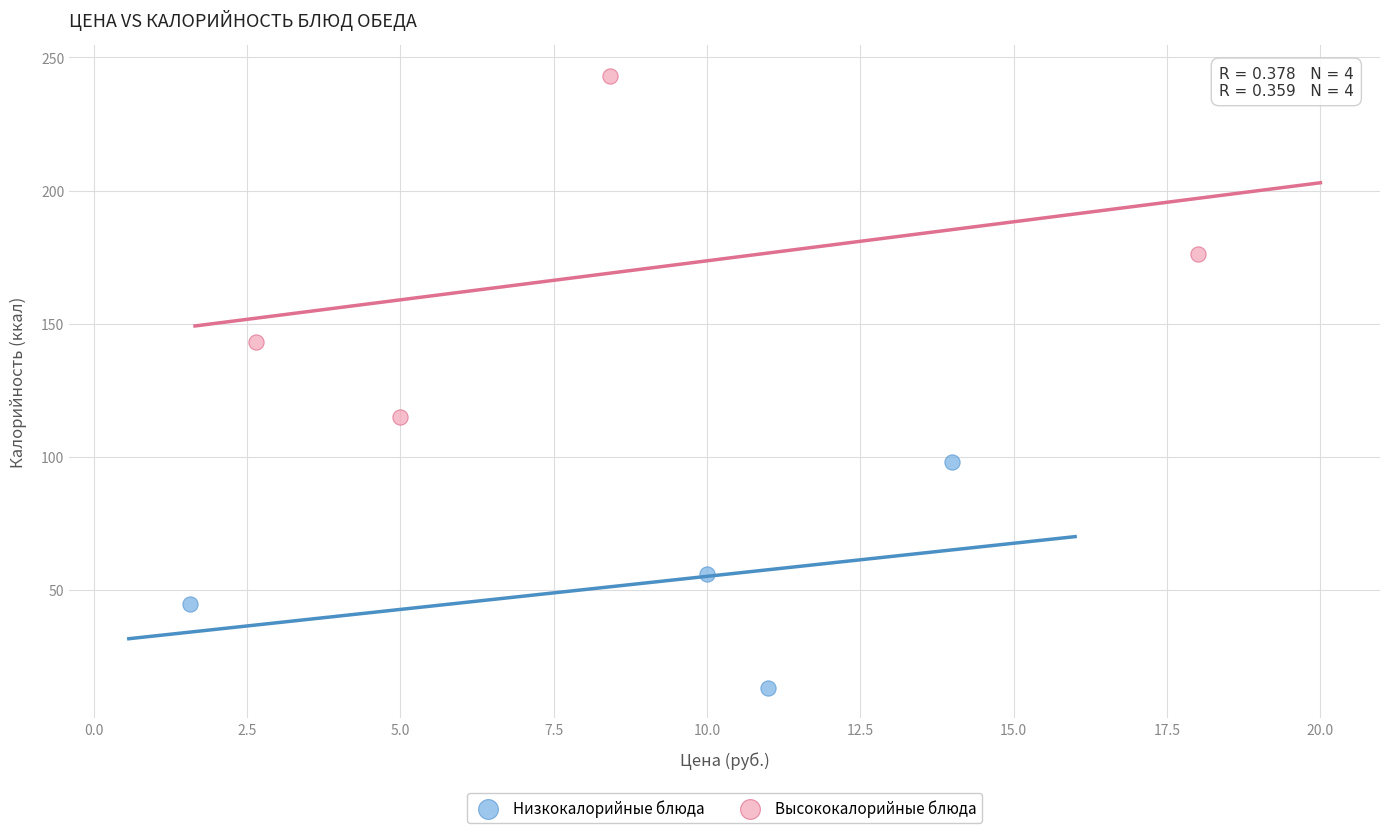

Which series reaches the minimum Y coordinate?

Низкокалорийные блюда